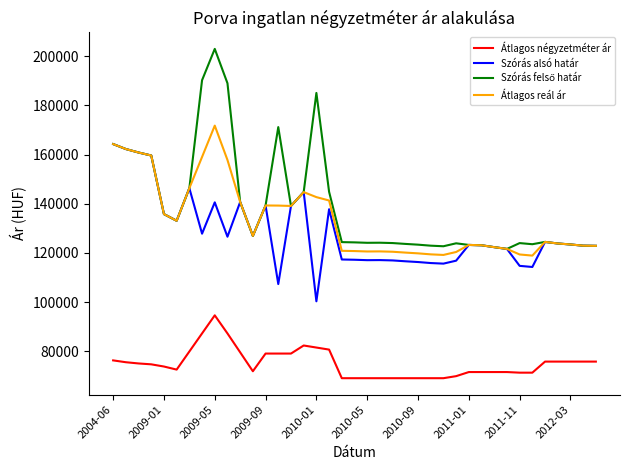

True or false: Szórás alsó határ and Átlagos négyzetméter ár cross at least once.

False